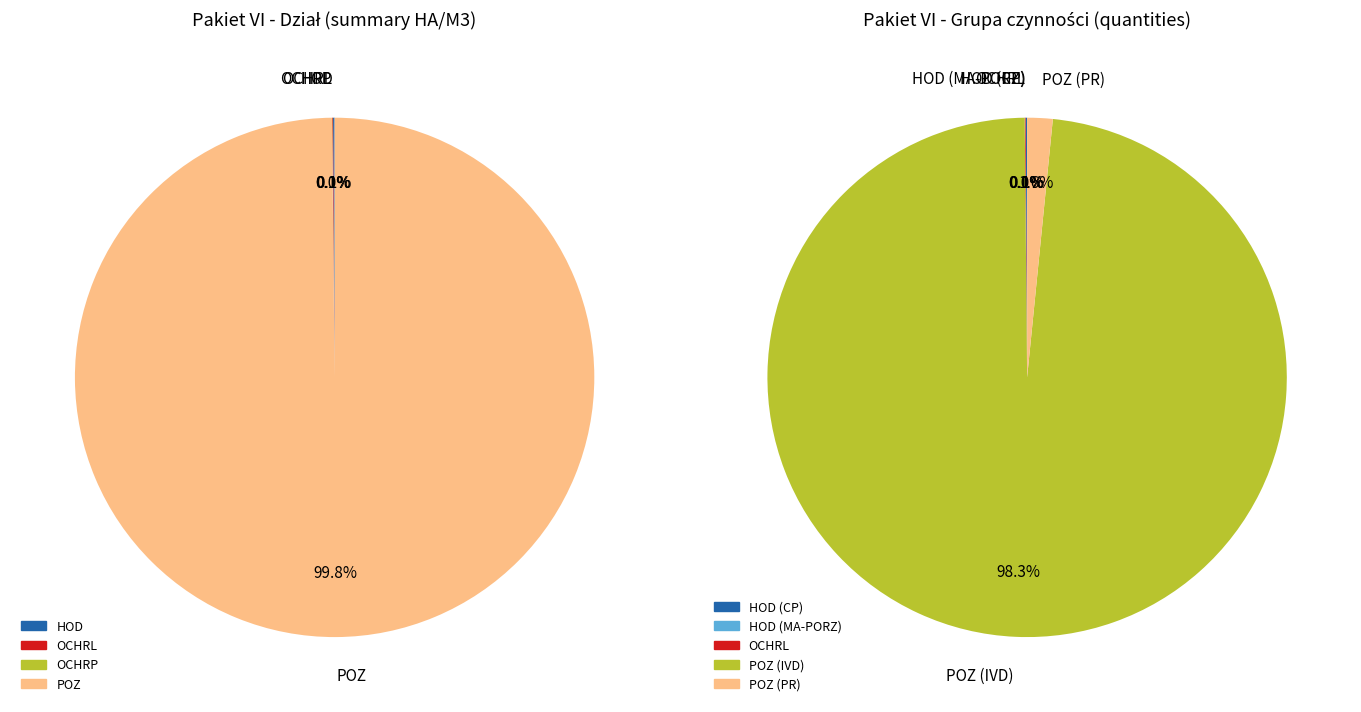

Which slice is the smallest?

OCHRP